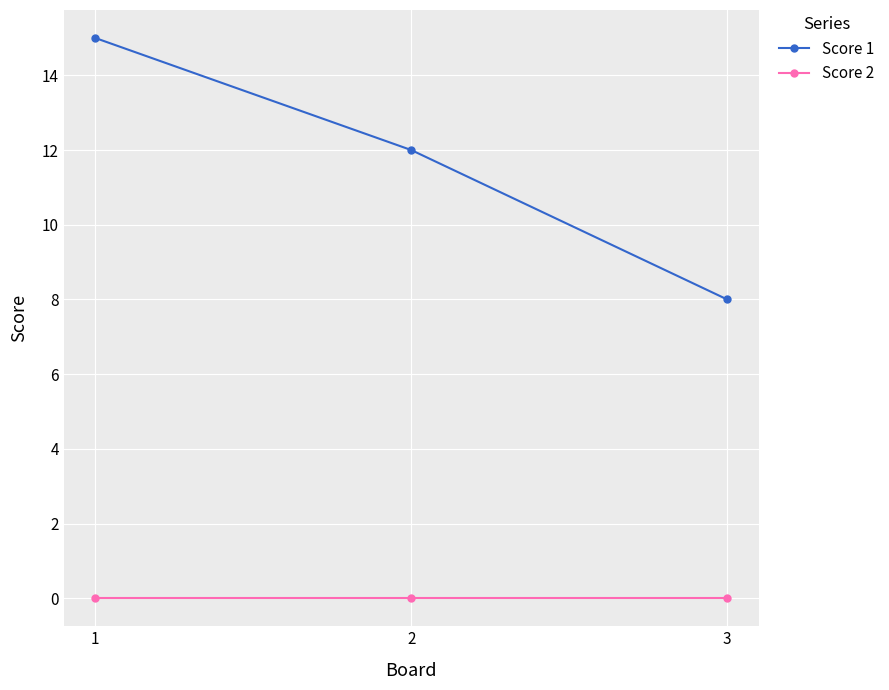

How many data points in Score 1 are less than 12?

1